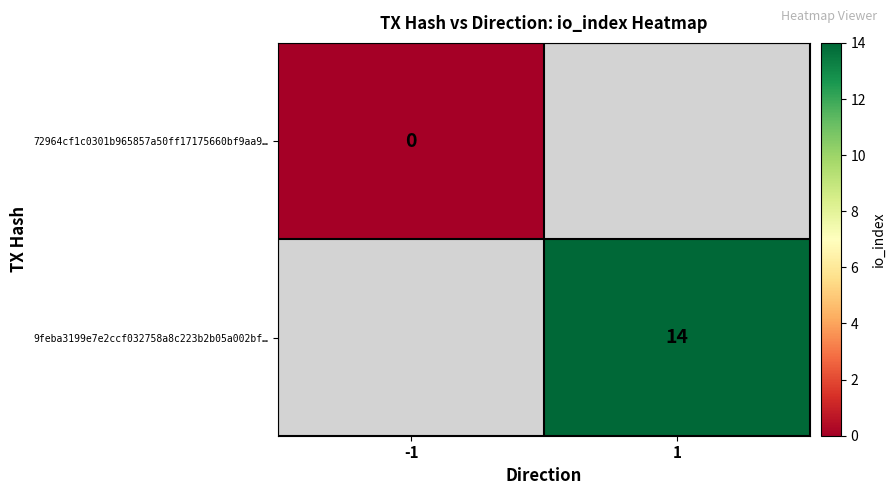

The value of 9feba3199e7e2ccf032758a8c223b2b05a002bf… at 1 is 10. True or false?

False